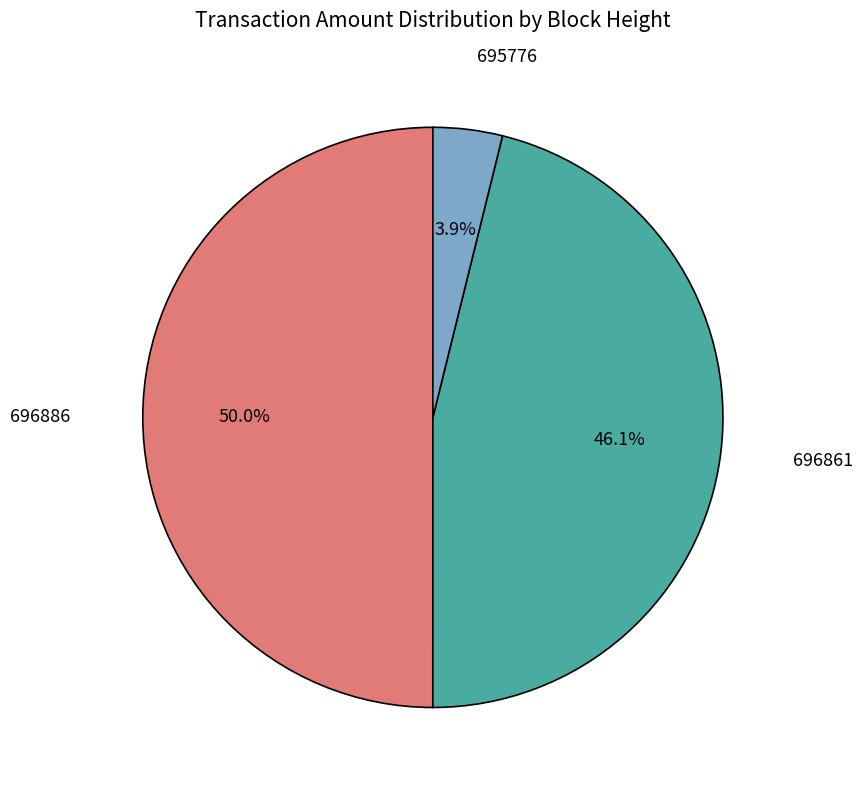

Count the number of slices in the pie.

3